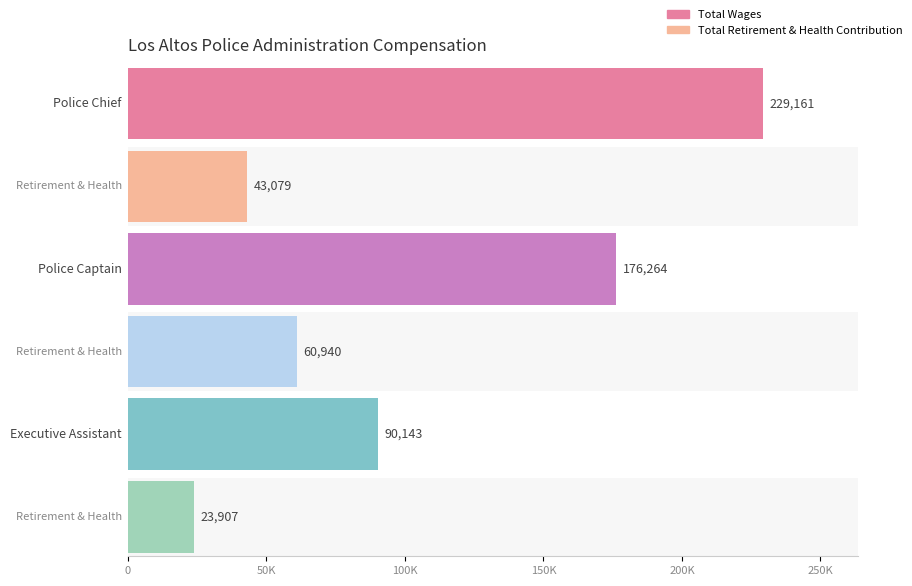

What is the sum of all Total Wages values?

495568